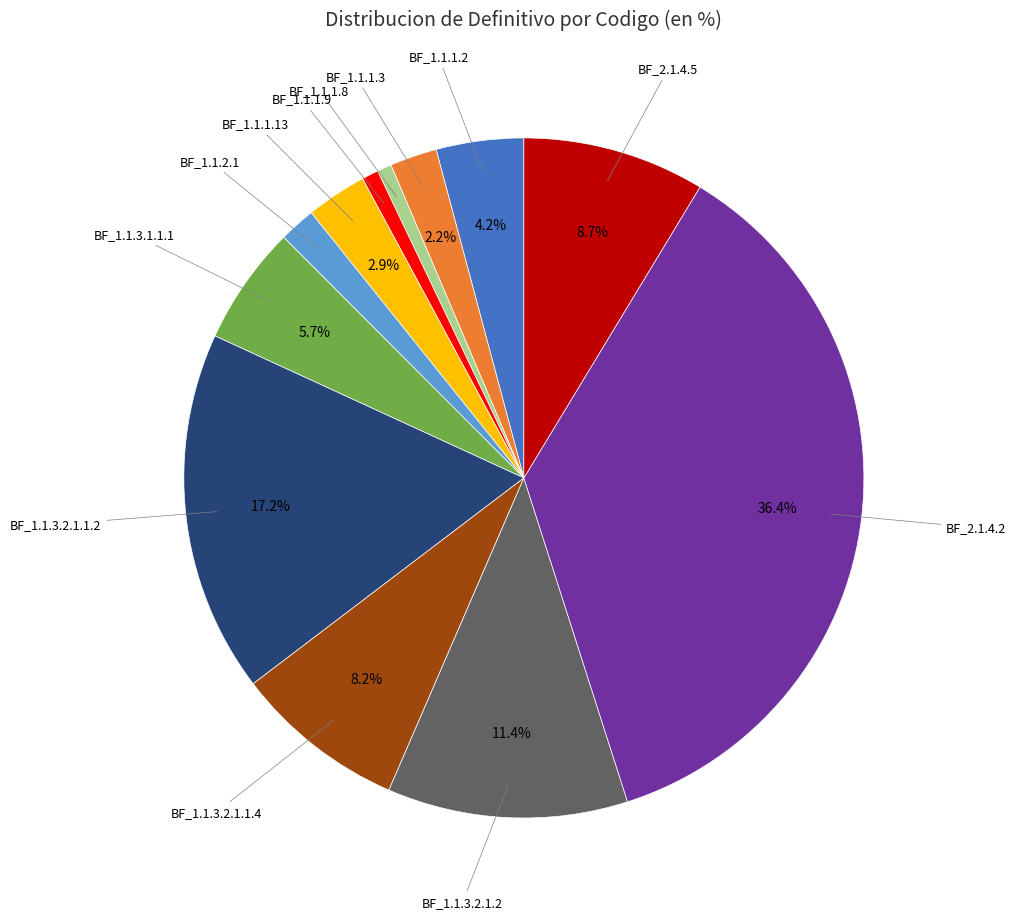

Does any single category account for the majority?

No